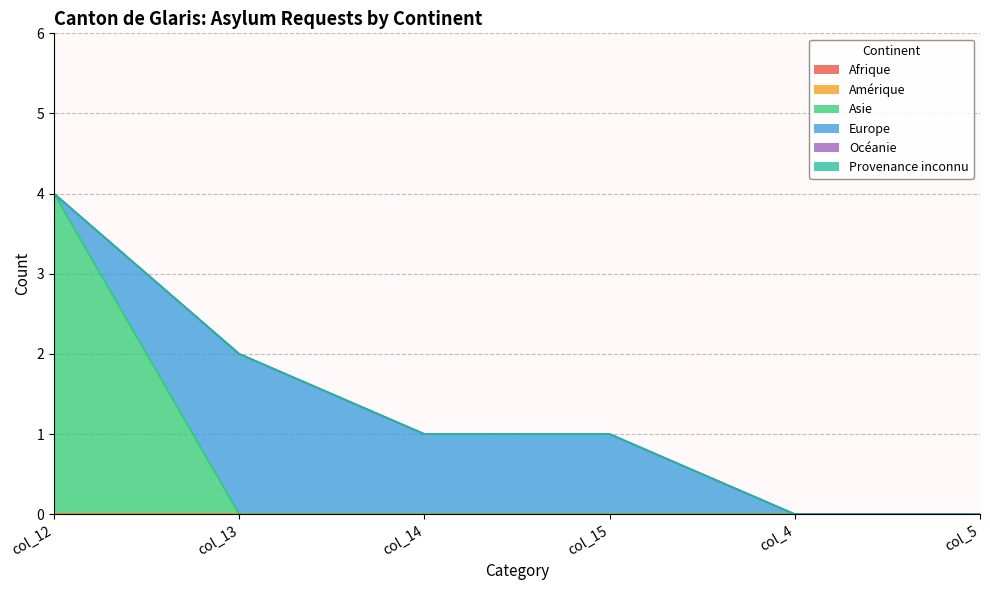

True or false: Asie has more than 1 points higher than both neighbors.

False